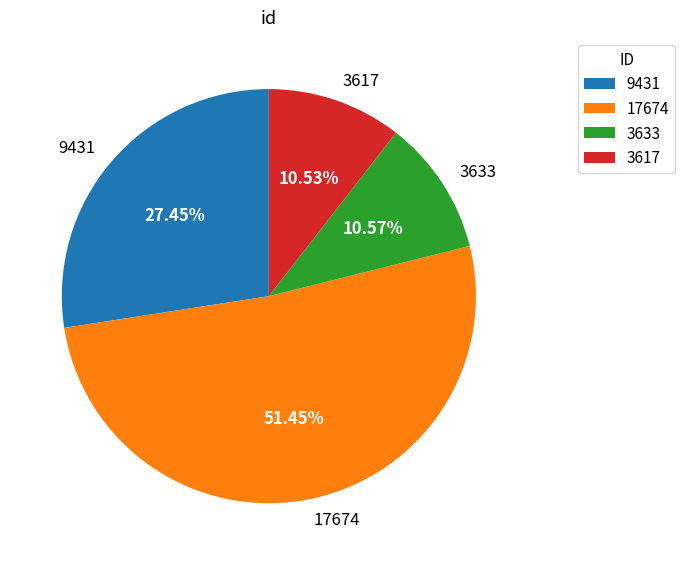

To the nearest percent, what portion does 3633 represent?

11%